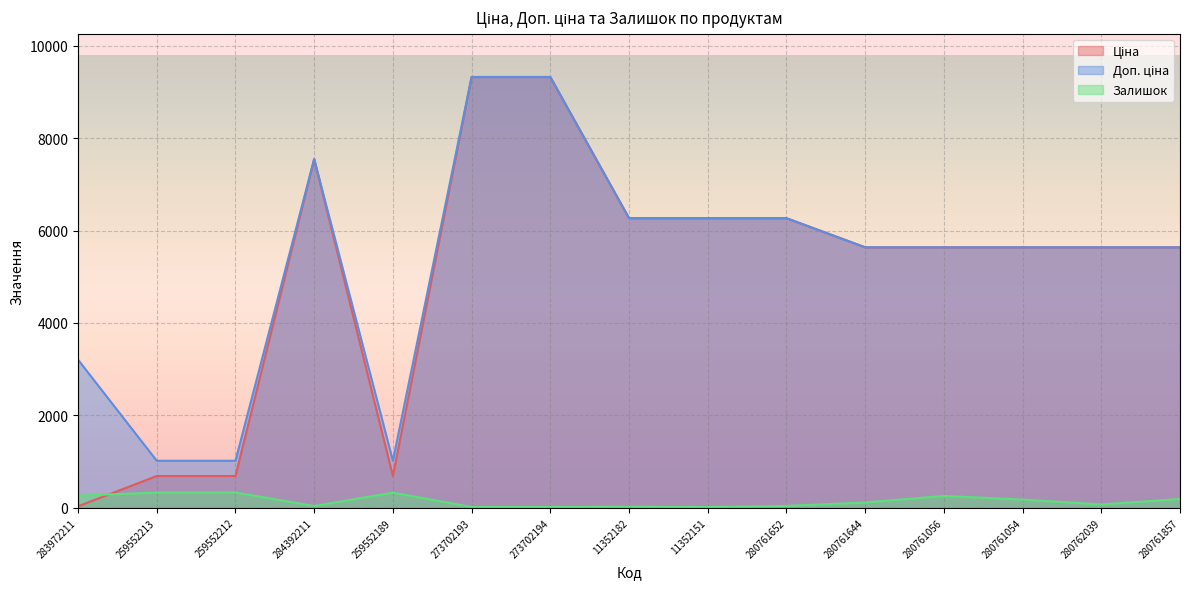

Reading left to right, extract all data points from this chart.

Ціна: 283972211=32.0	259552213=689.1	259552212=689.1	284392211=7545.9	259552189=689.1	273702193=9321.4	273702194=9321.4	11352182=6266.7	11352151=6266.7	280761652=6266.7	280761644=5636.0	280761056=5636.0	280761054=5636.0	280762039=5636.0	280761857=5636.0
Доп. ціна: 283972211=3205.0	259552213=1017.8	259552212=1017.8	284392211=7545.9	259552189=1017.8	273702193=9321.4	273702194=9321.4	11352182=6266.7	11352151=6266.7	280761652=6266.7	280761644=5636.0	280761056=5636.0	280761054=5636.0	280762039=5636.0	280761857=5636.0
Залишок: 283972211=264.0	259552213=330.0	259552212=333.0	284392211=39.0	259552189=329.0	273702193=19.0	273702194=18.0	11352182=23.0	11352151=16.0	280761652=42.0	280761644=115.0	280761056=257.0	280761054=178.0	280762039=73.0	280761857=191.0